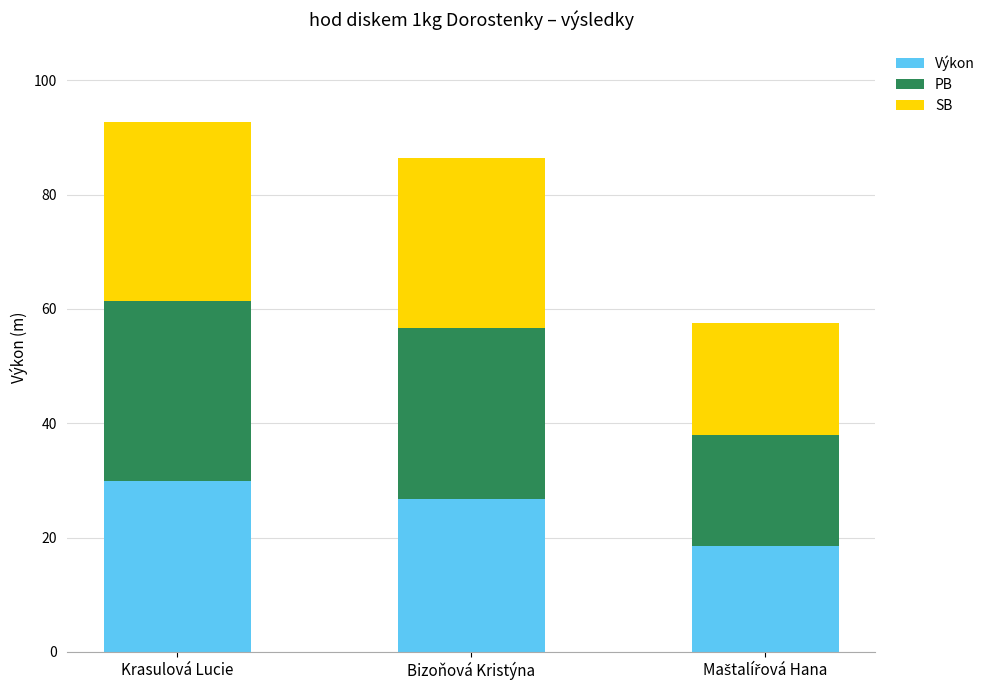

At which label is Výkon closest to 24?

Bizoňová Kristýna